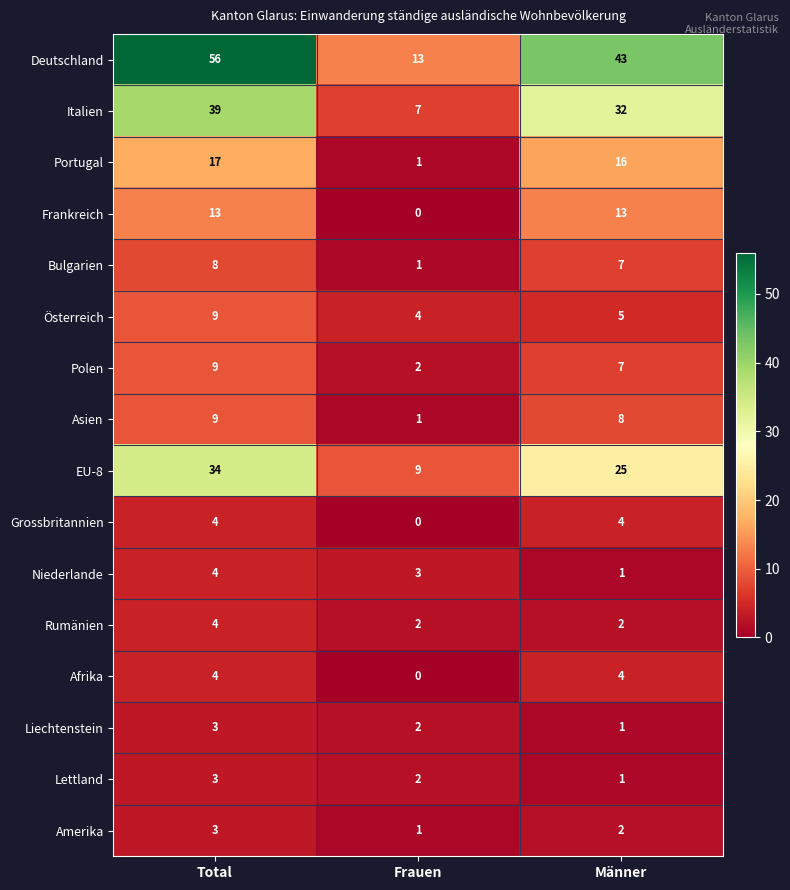

At how many categories does at least one series exceed 6?

3